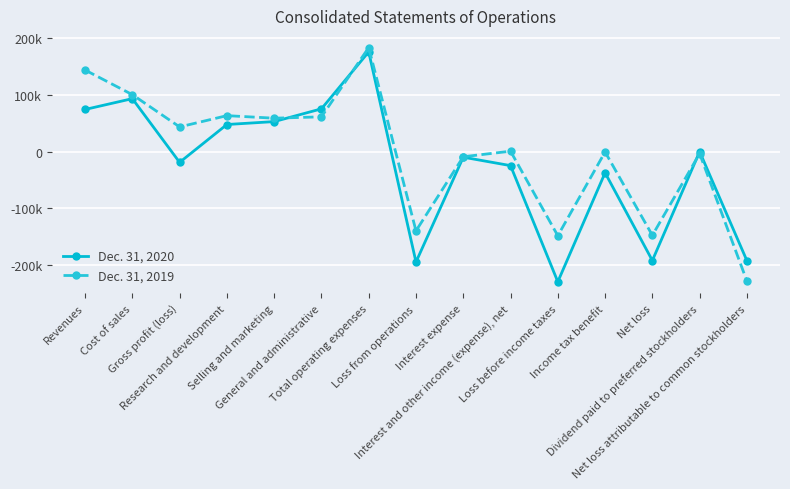

How many series are shown in this chart?

2